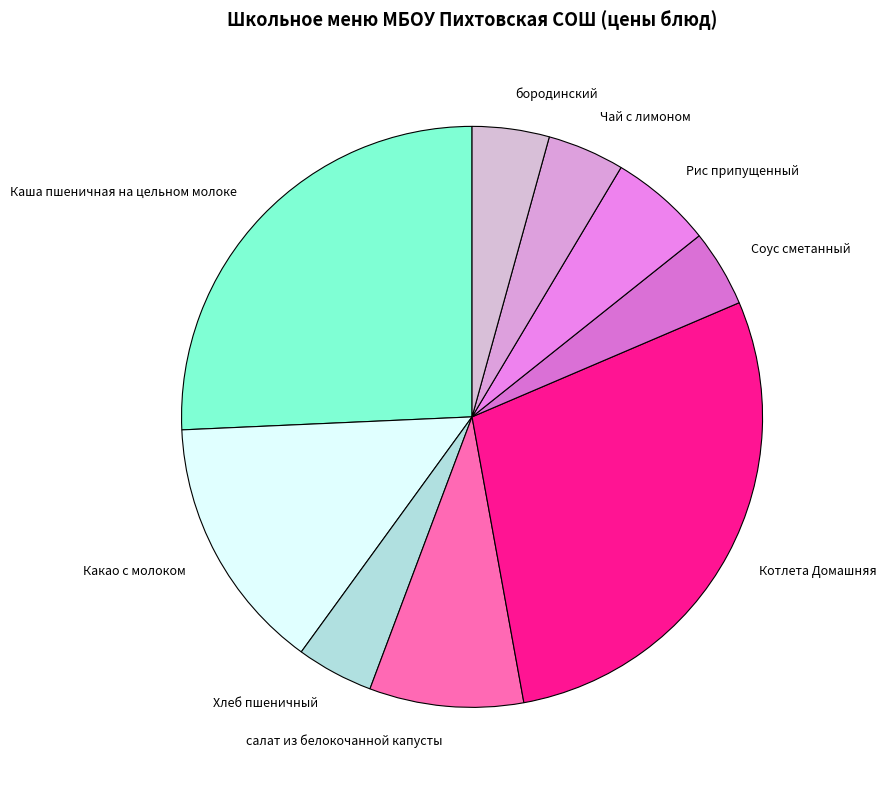

Is there a majority slice in this chart?

No